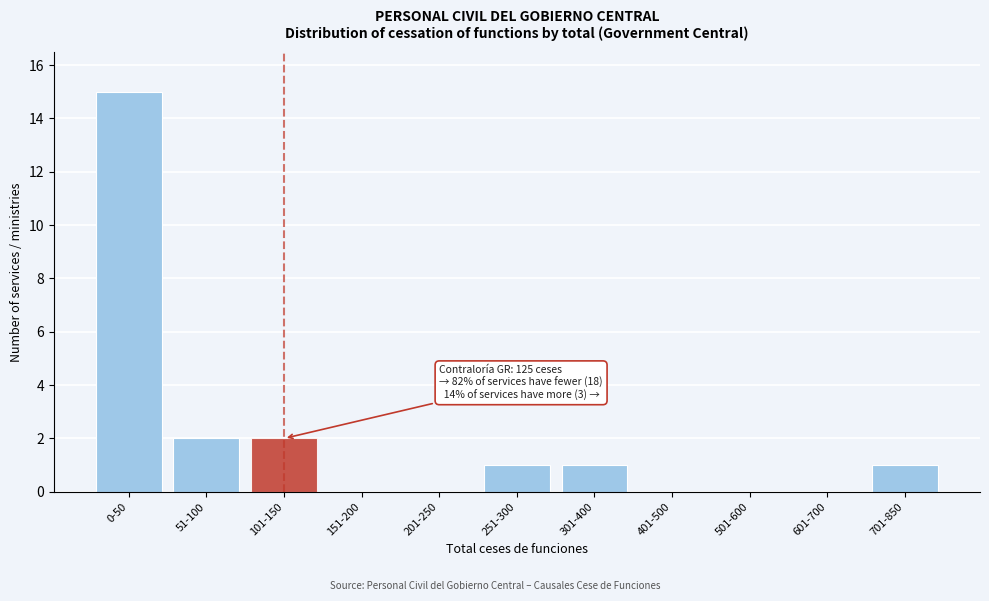

Reading right to left, extract all data points from this chart.

701-850=1	601-700=0	501-600=0	401-500=0	301-400=1	251-300=1	201-250=0	151-200=0	101-150=2	51-100=2	0-50=15